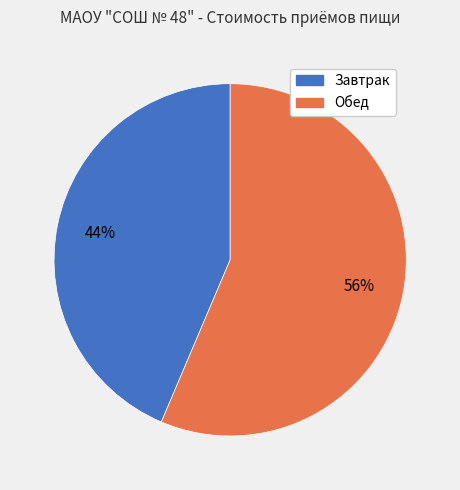

Approximately how many times larger is the value at Завтрак compared to Обед?

0.8